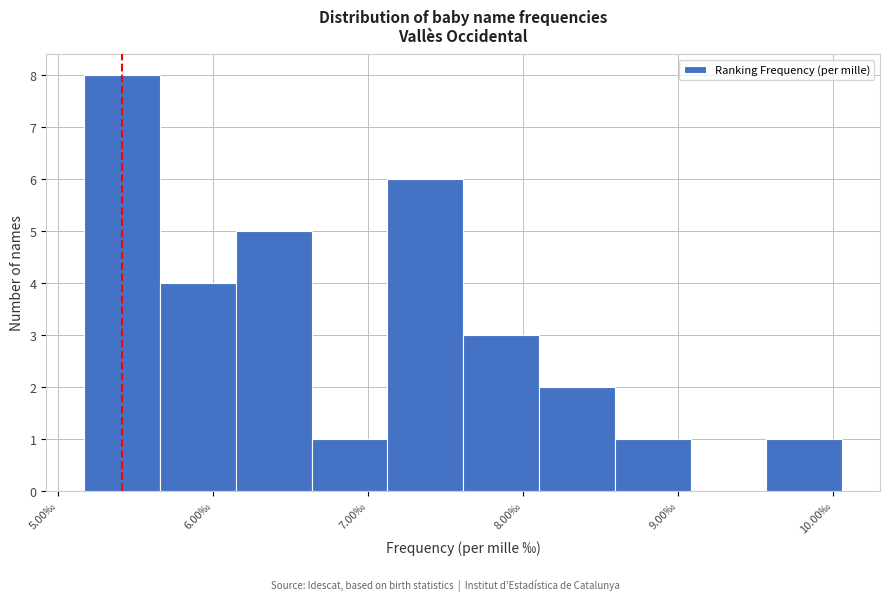

Reading left to right, list every bar in this chart as the range it spans on the x-axis followed by its height. Neither the bar edges nor the heights are printed on the chart, so give them approximately, as read against the axes.

5.2 to 5.7: 8
5.7 to 6.1: 4
6.1 to 6.6: 5
6.6 to 7.1: 1
7.1 to 7.6: 6
7.6 to 8.1: 3
8.1 to 8.6: 2
8.6 to 9.1: 1
9.1 to 9.6: 0
9.6 to 10.1: 1